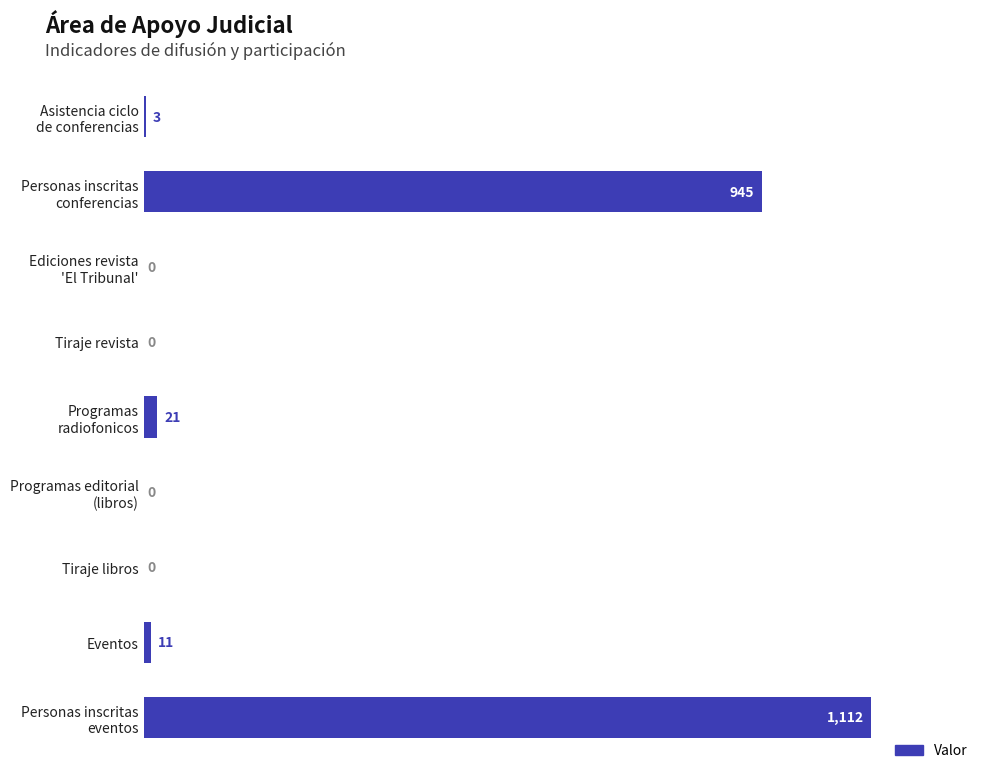

True or false: the data shows 0 at Tiraje libros.

True